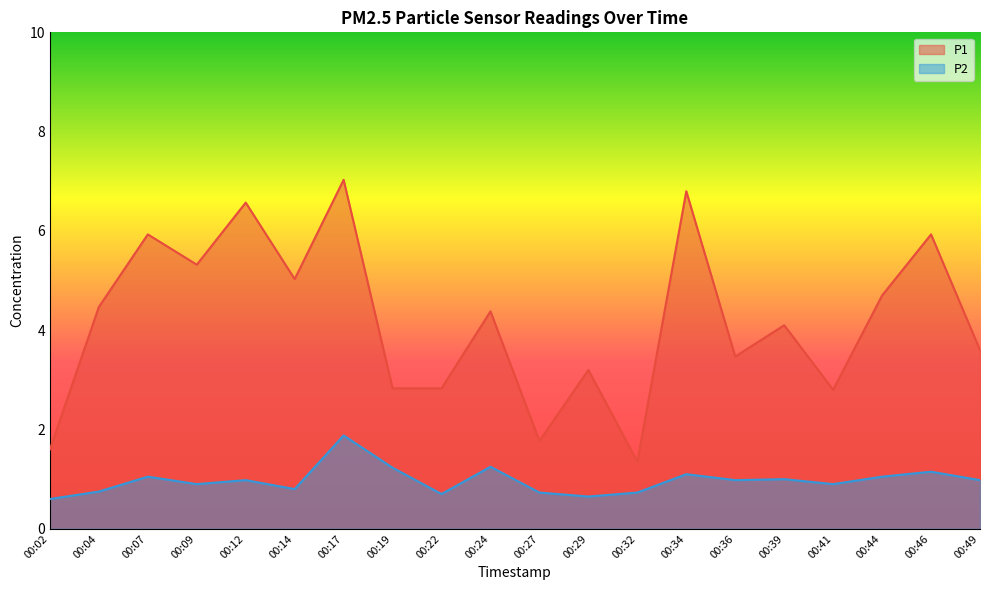

What is the value of the P2 point at the 7th from the left?

1.9